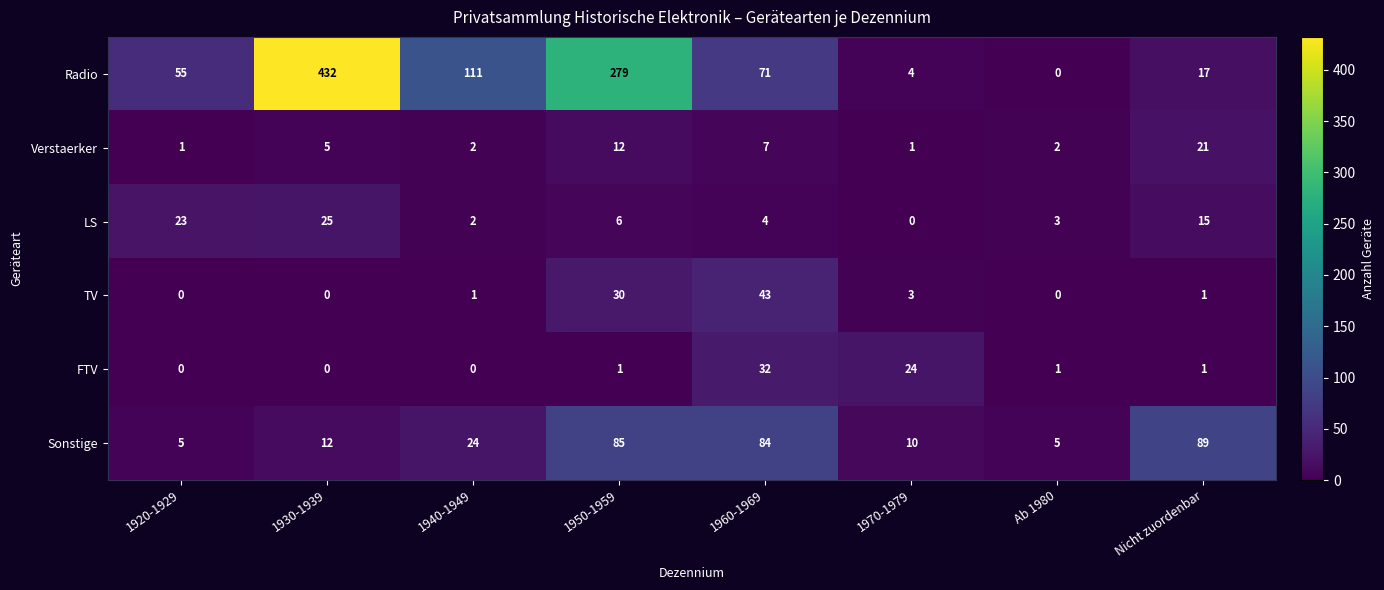

What is the spread (max minus min) of values at Nicht zuordenbar?

88